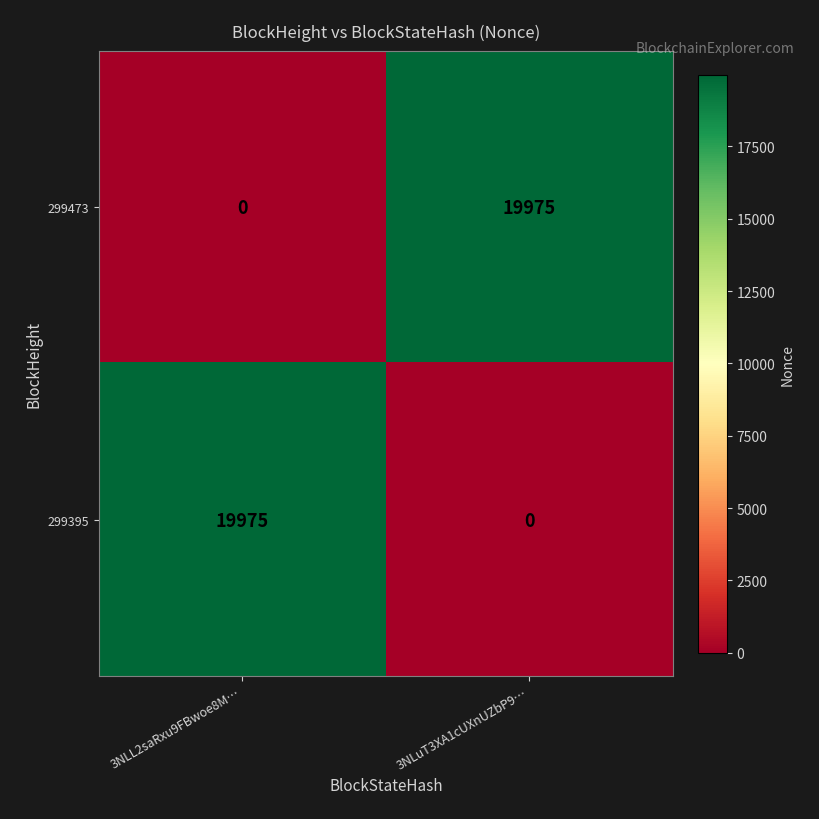

Reading left to right, what are all the values shown in this chart?

299473: 0	19975
299395: 19975	0